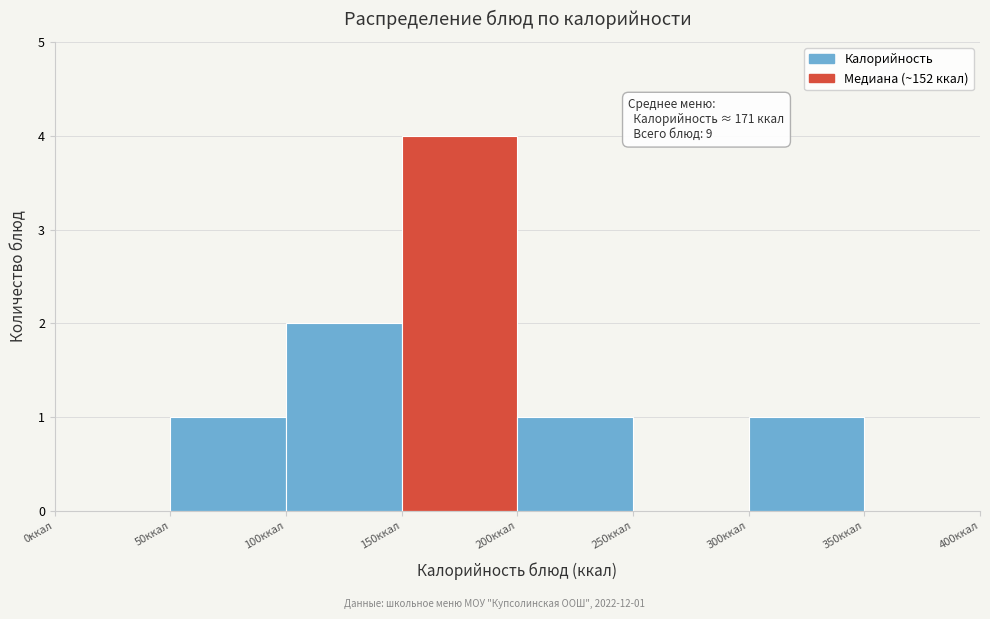

Which range on the x-axis has the tallest bar?

150 to 200